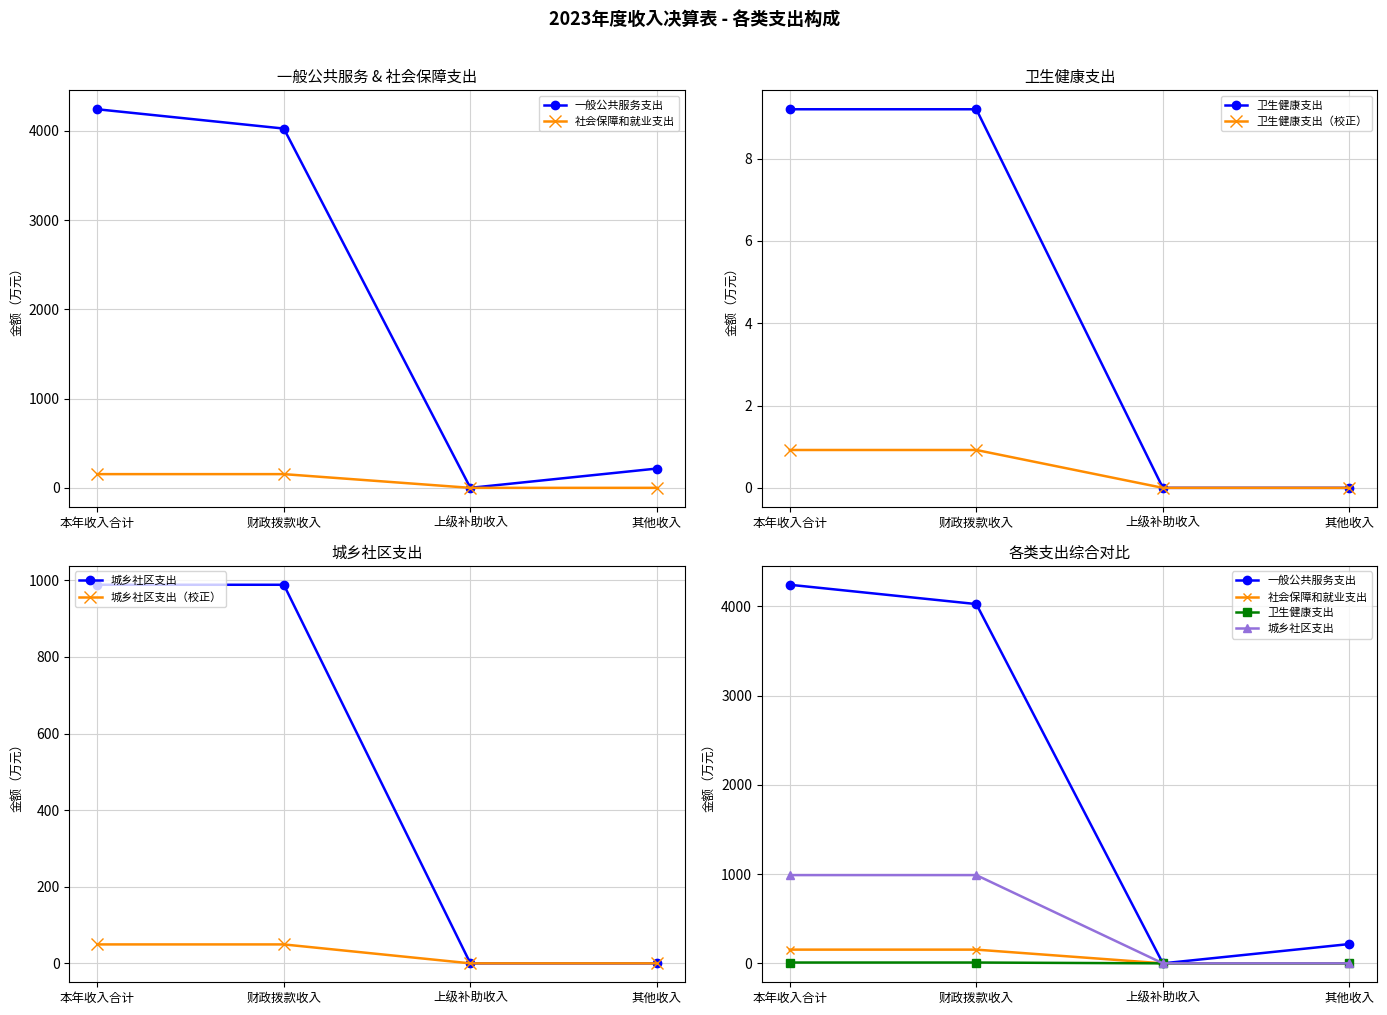

Which series changed the most between 本年收入合计 and 其他收入?

一般公共服务支出